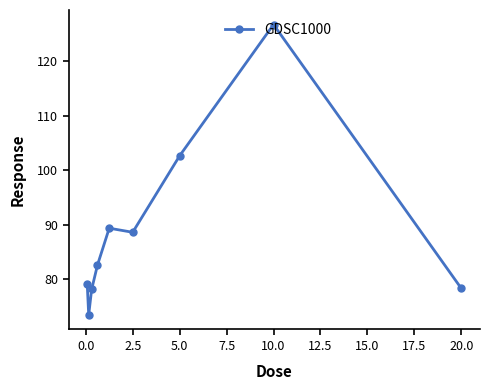

What is the difference between the maximum and minimum values?

53.3